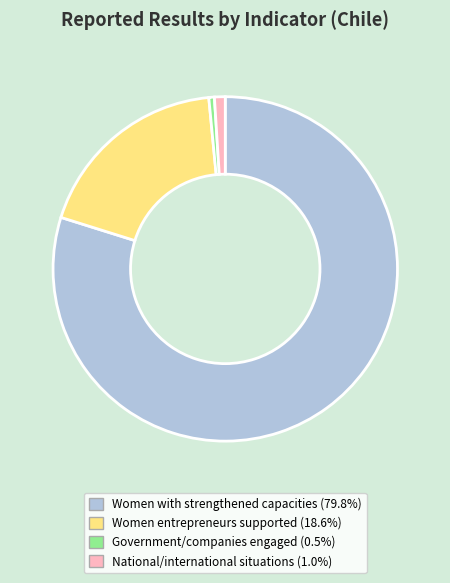

Is there a majority slice in this chart?

Yes